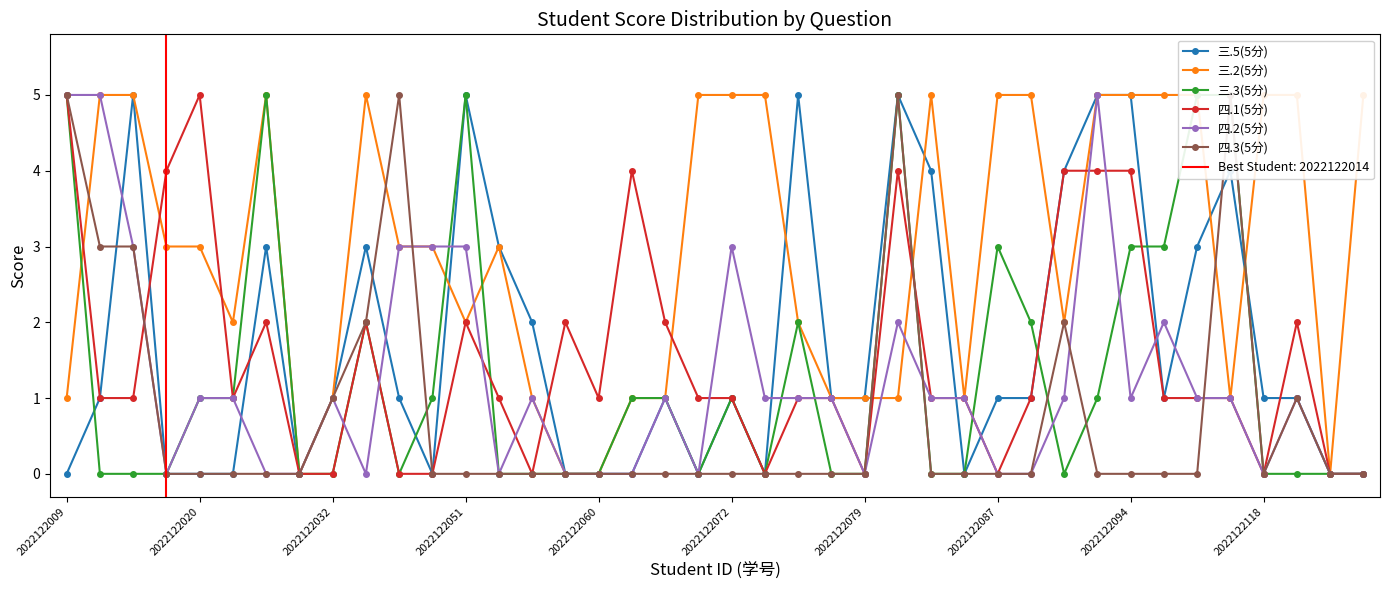

True or false: 四.2(5分) has more than 2 points higher than both neighbors.

True